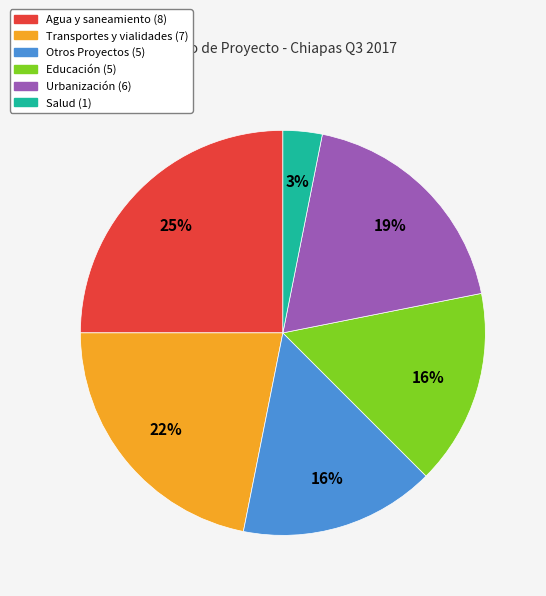

Which slice is the smallest?

Salud